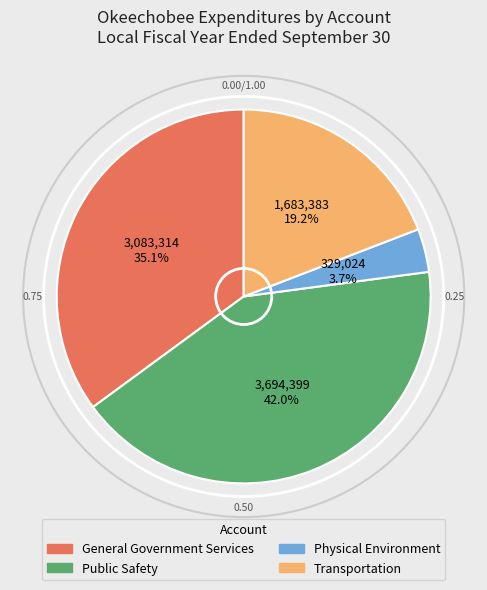

Does Public Safety account for over 50% of the chart?

No